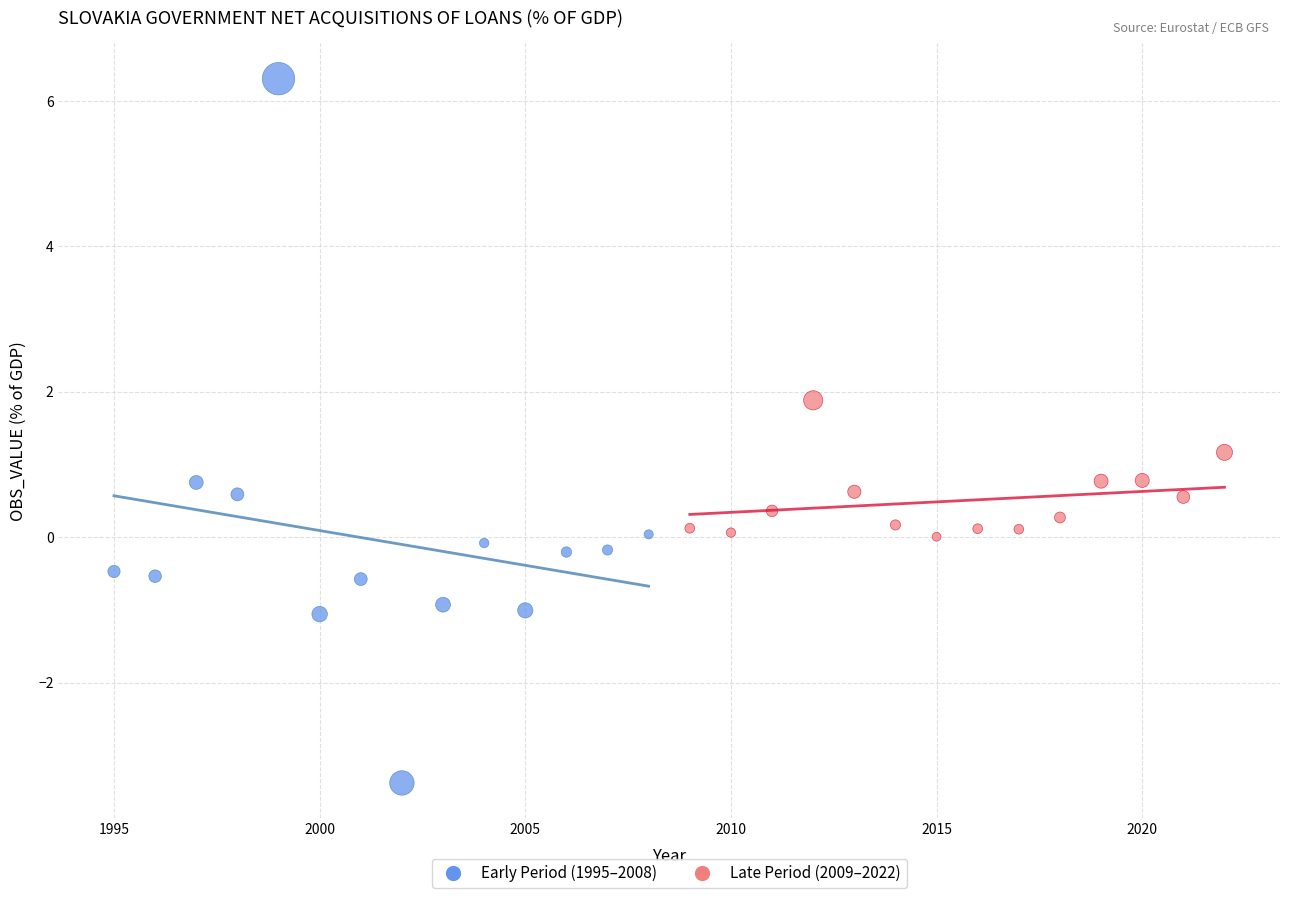

Which series reaches the minimum Y coordinate?

Early Period (1995–2008)